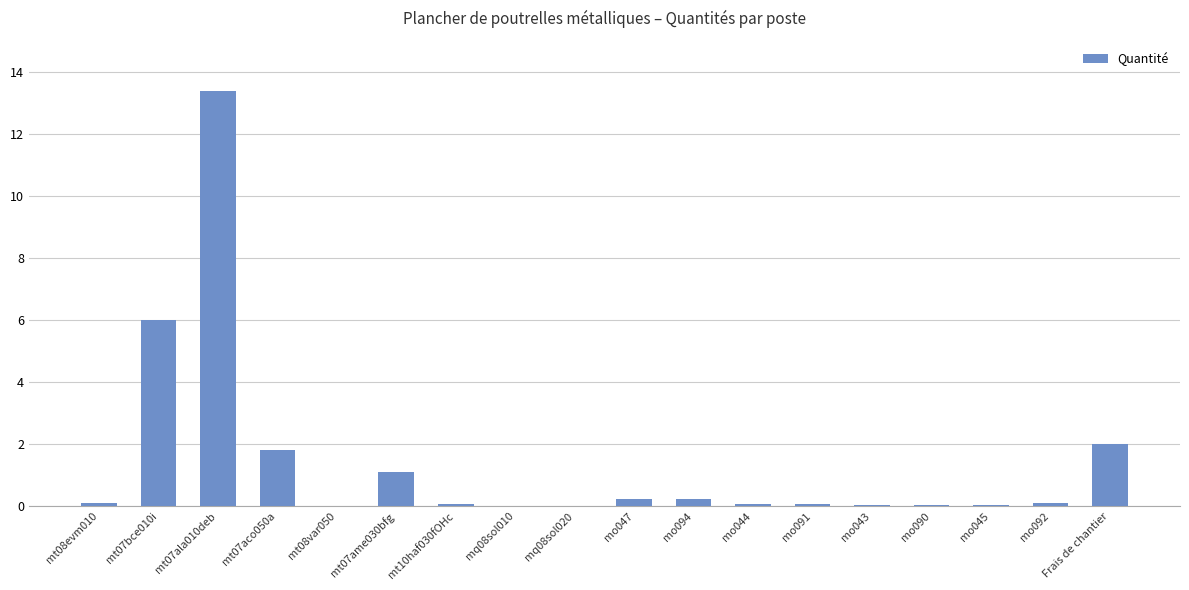

The value at mt07ala010deb is 13.4. True or false?

True